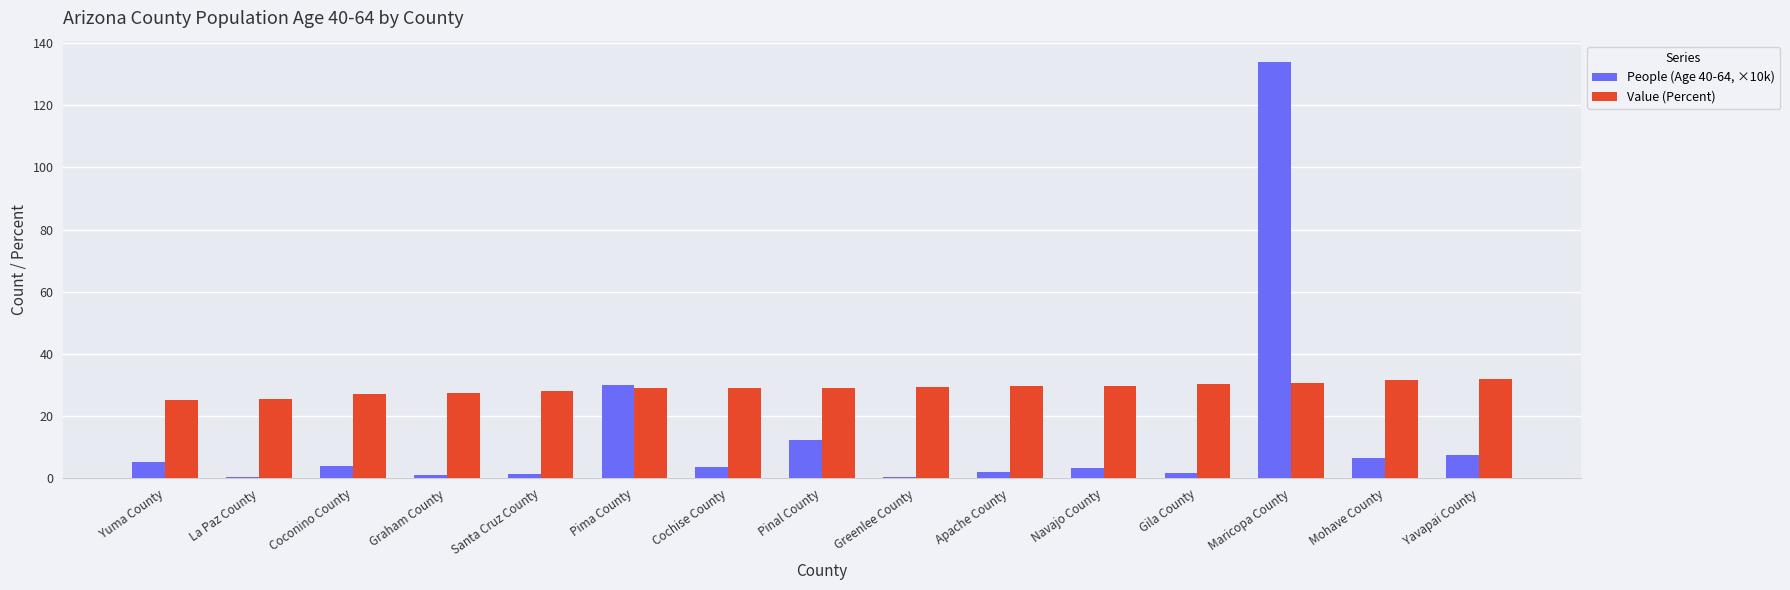

At which category is the sum across all series the highest?

Maricopa County